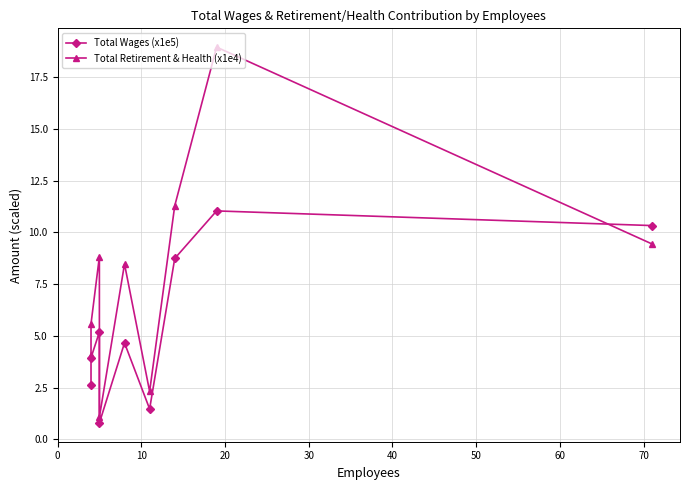

How many interior local valleys does the Total Retirement & Health (x1e4) series have?

2